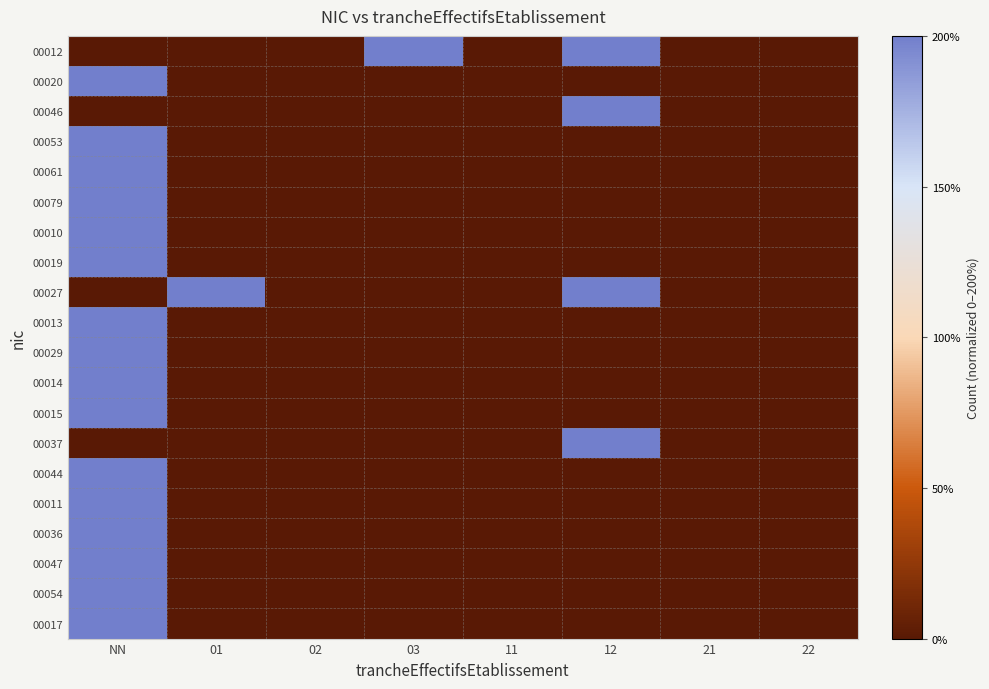

At 12, list the series in order from largest to smallest.

00012, 00046, 00027, 00037, 00020, 00053, 00061, 00079, 00010, 00019, 00013, 00029, 00014, 00015, 00044, 00011, 00036, 00047, 00054, 00017